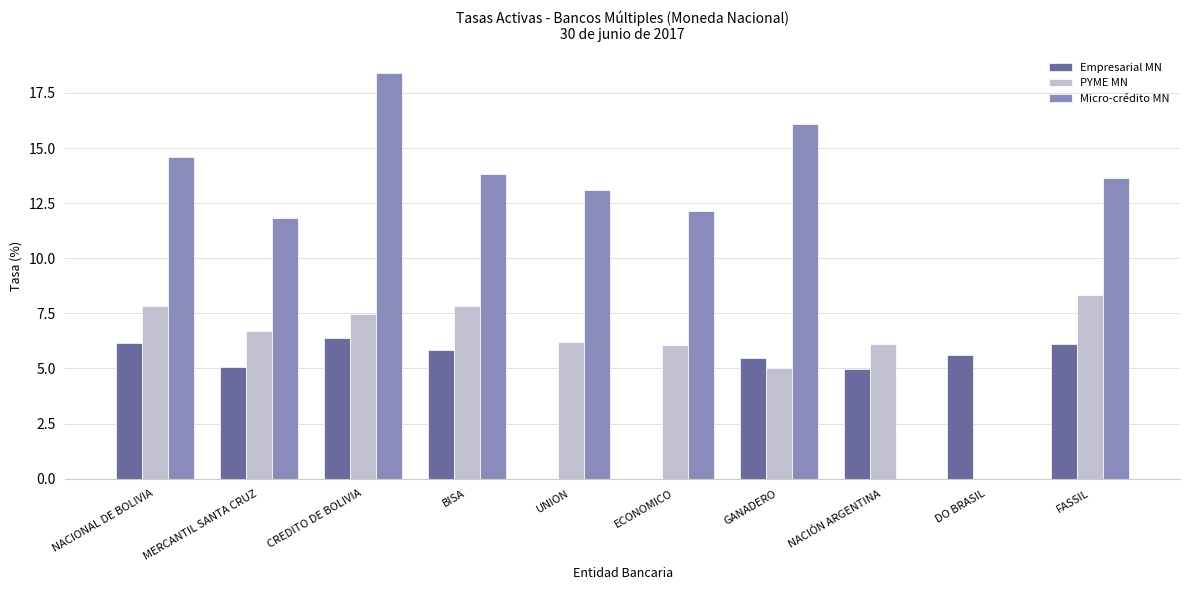

What is the sum of the Micro-crédito MN values at GANADERO and MERCANTIL SANTA CRUZ?

27.9